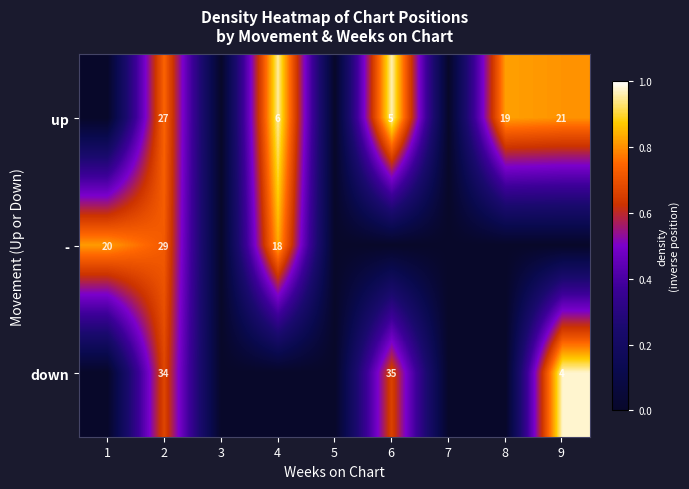

At 2, list the series in order from largest to smallest.

down, -, up